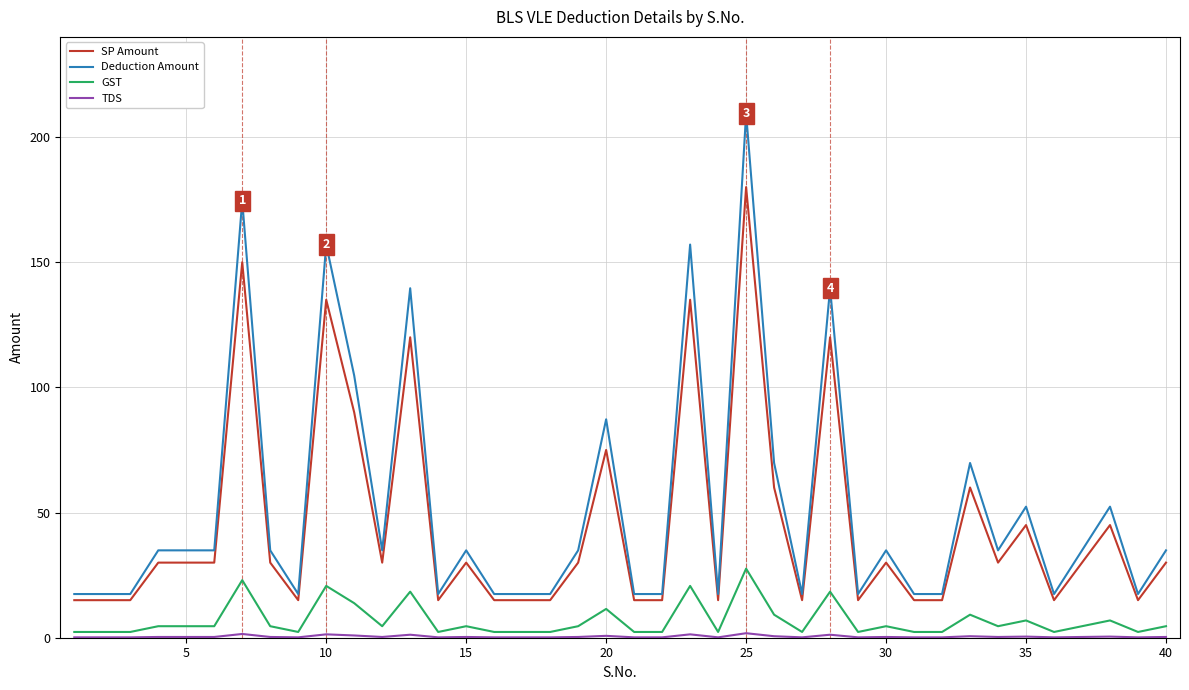

What is the maximum value shown in the chart?

209.4